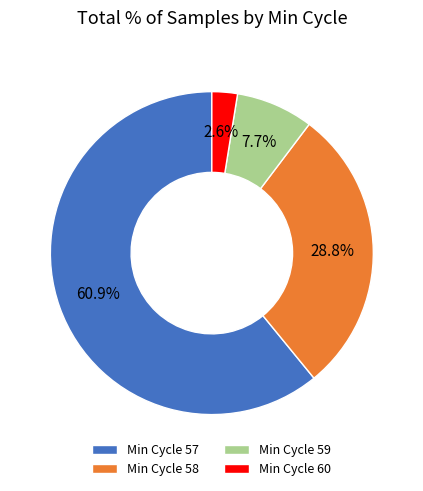

Rank the categories by value from highest to lowest.

Min Cycle 57, Min Cycle 58, Min Cycle 59, Min Cycle 60